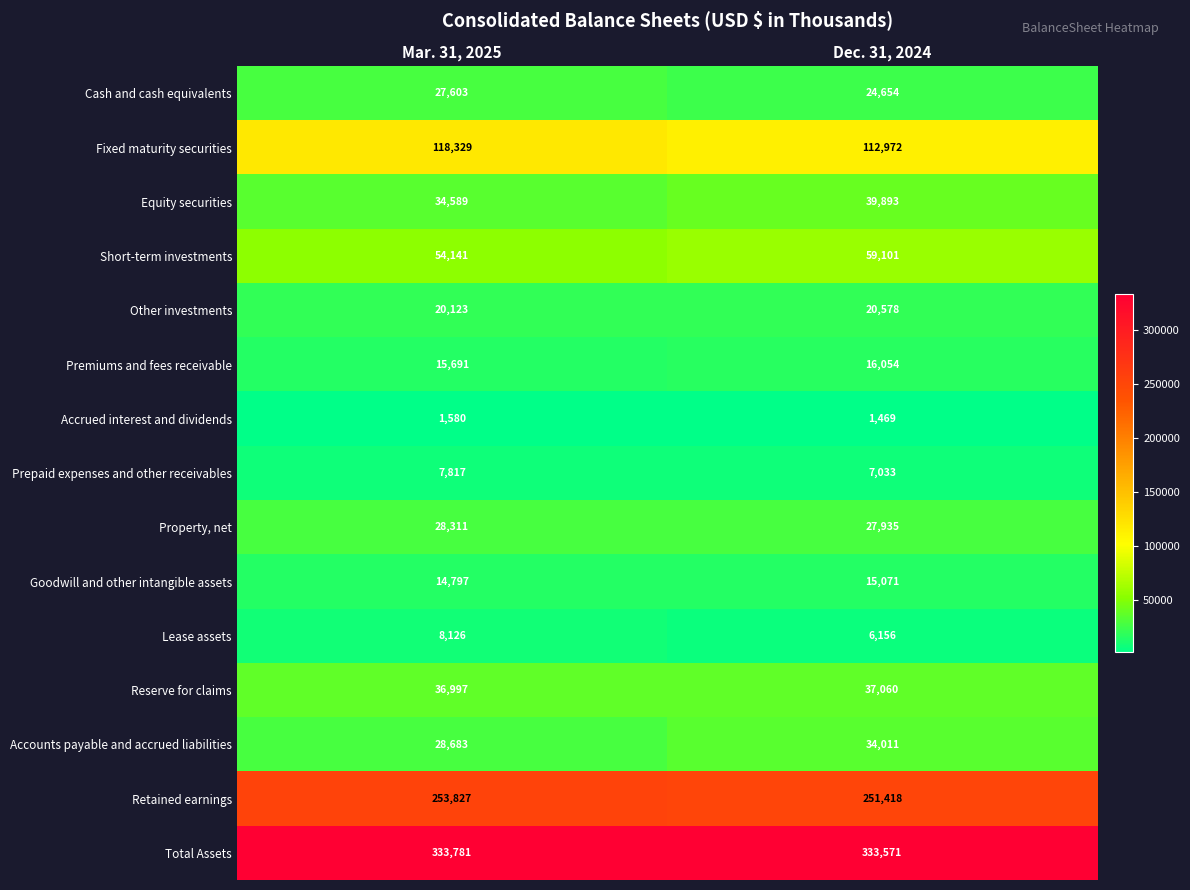

Between Mar. 31, 2025 and Dec. 31, 2024, which series saw the biggest shift?

Fixed maturity securities